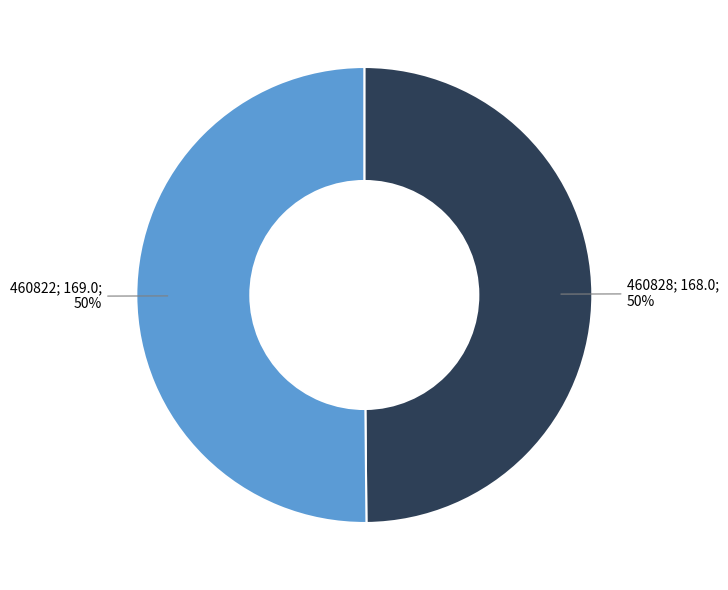

How many slices are in this pie chart?

2